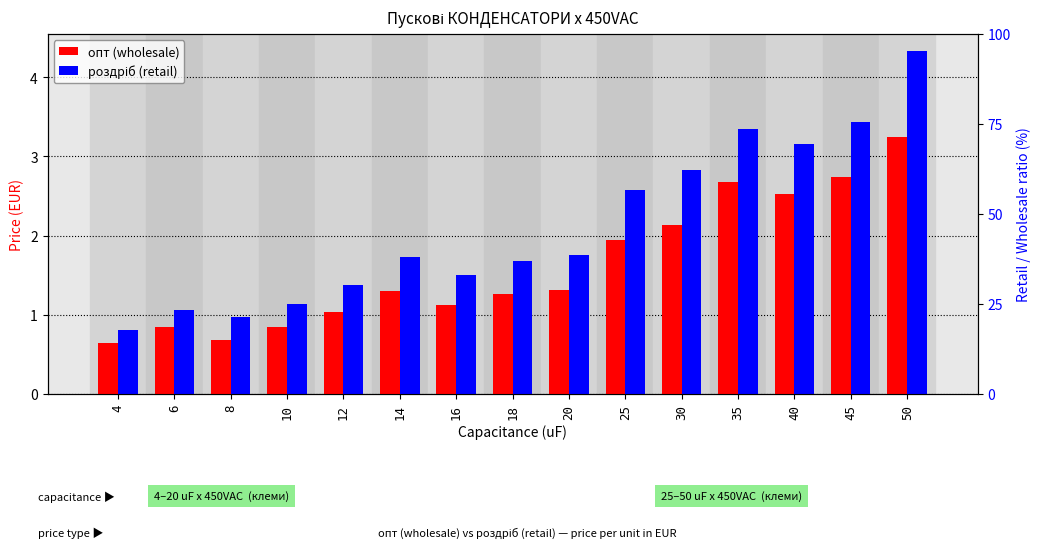

What is the maximum value shown in the chart?

4.3